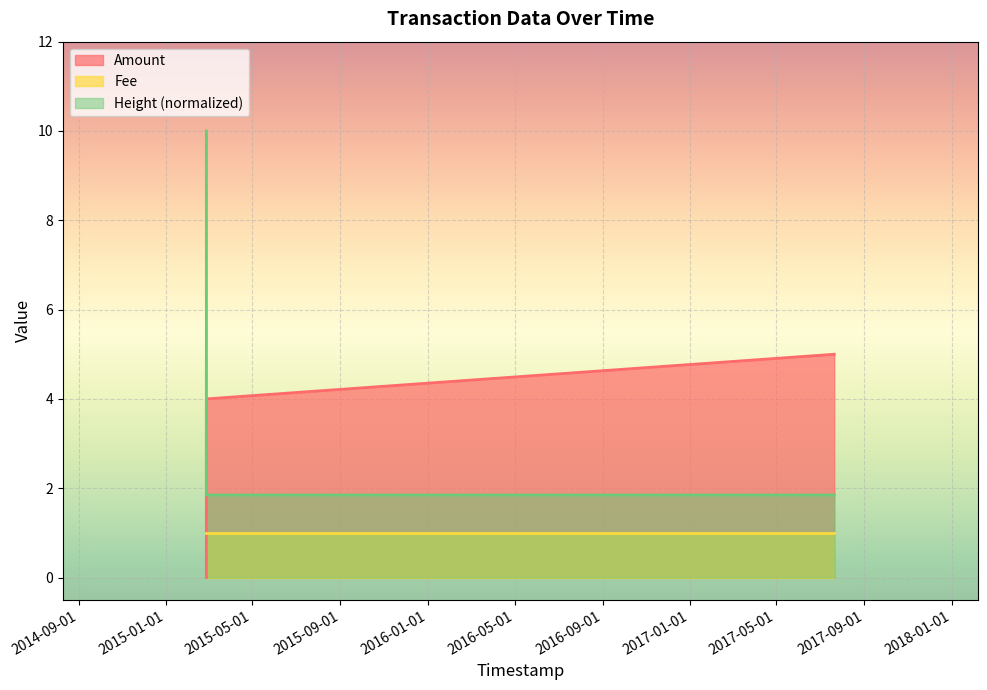

What is the label of the 2nd point from the right?

2015-02-25 22:08:29